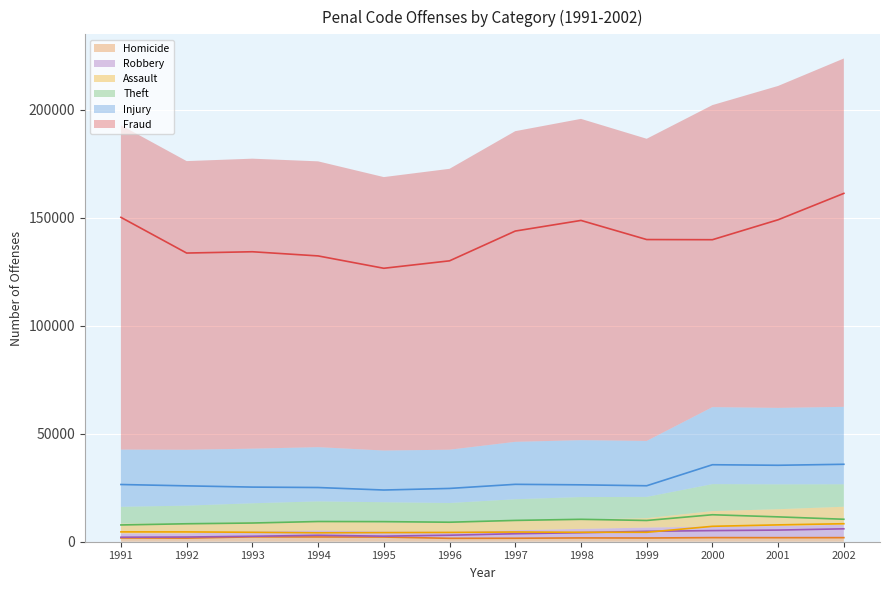

In Fraud, how many points are lower than both neighbors (excluding endpoints)?

3